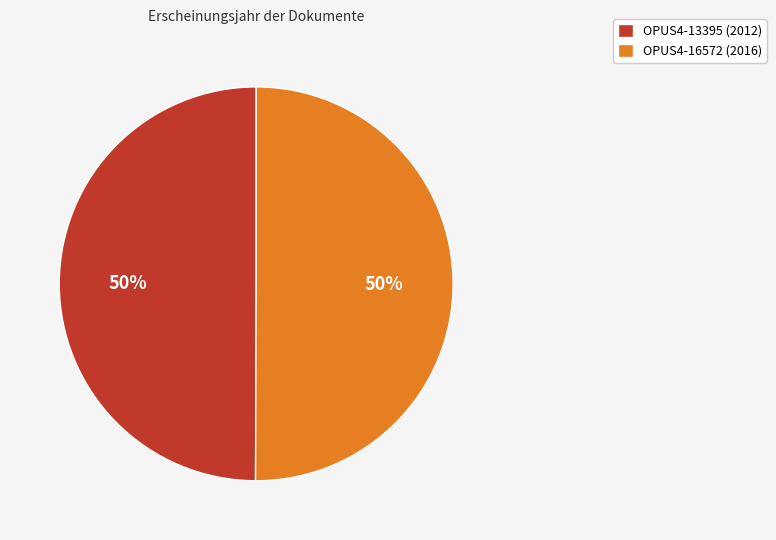

To the nearest percent, what portion does OPUS4-13395 represent?

50%